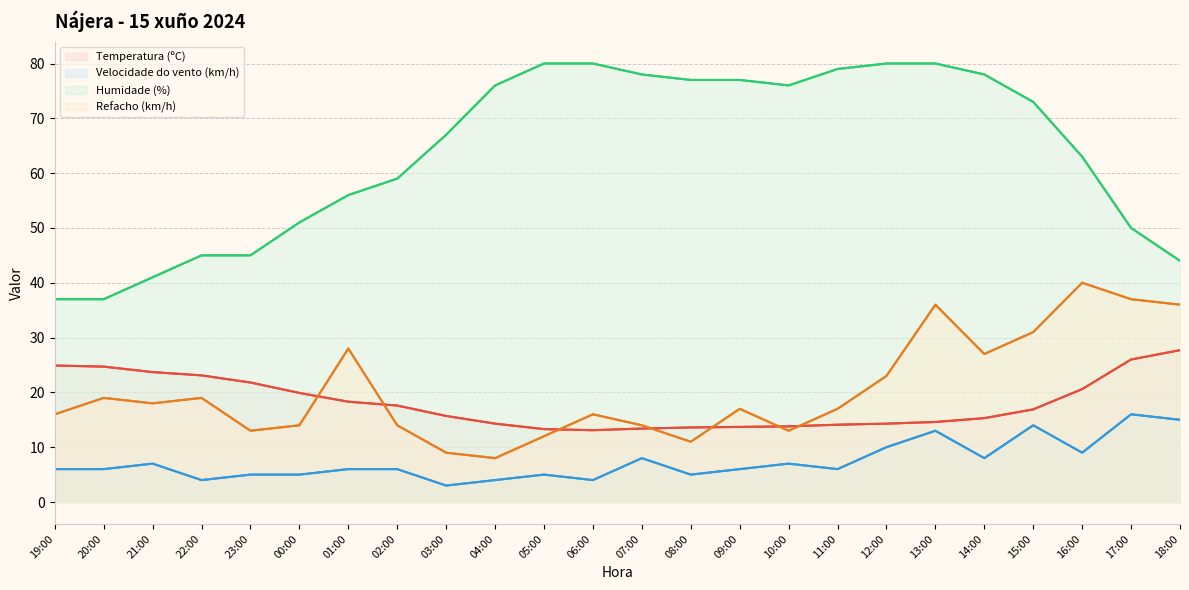

Is the value of Temperatura (ºC) at 06:00 greater than the value of Humidade (%) at 11:00?

No